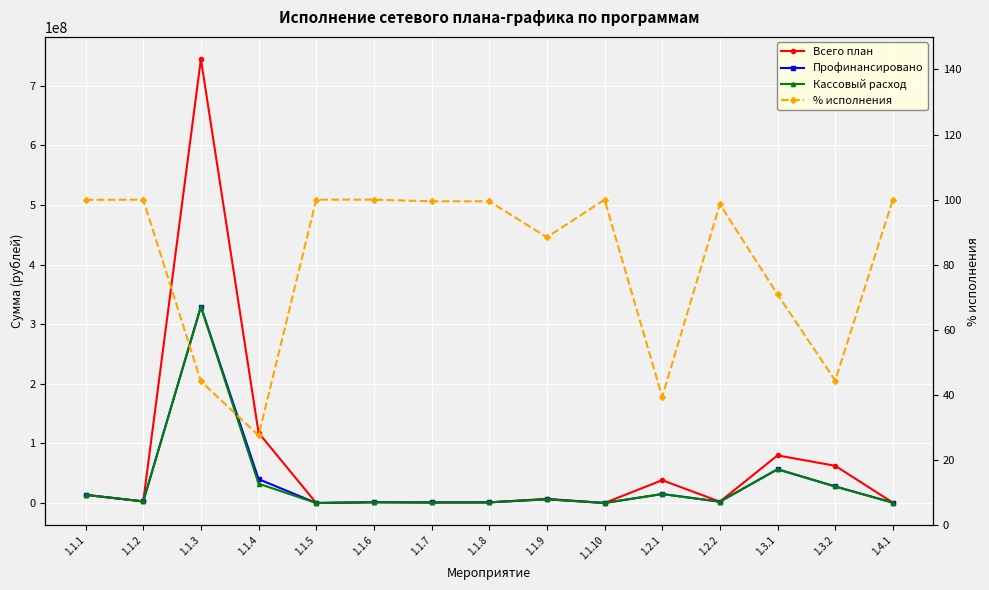

True or false: Профинансировано has a value of 2721834.6 at 1.1.2.

True